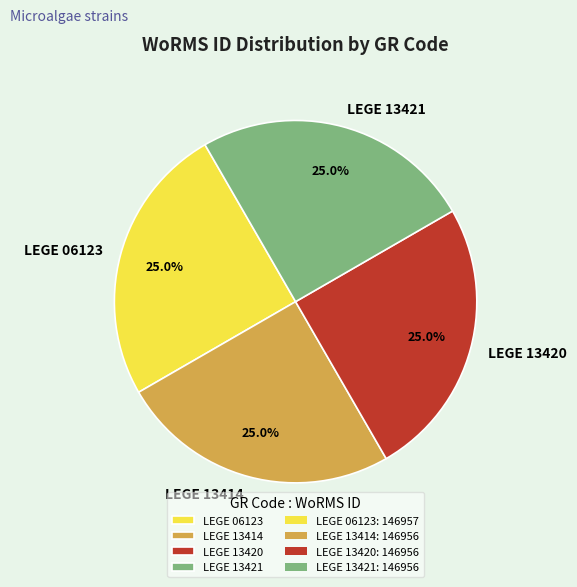

What percentage do LEGE 13414 and LEGE 13421 together represent?

50.0%